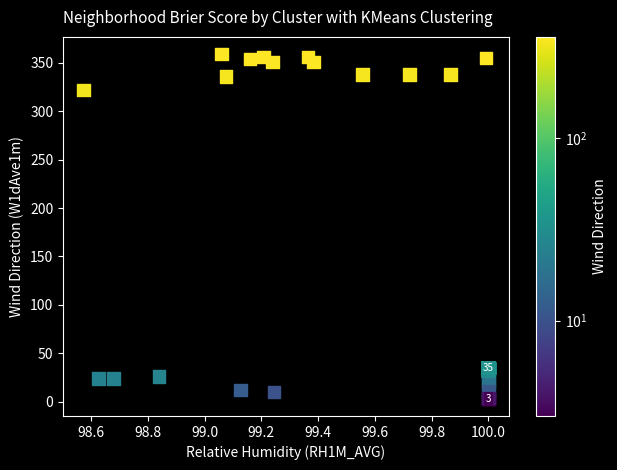

What Y value in the scatter plot is closest to 181?

322